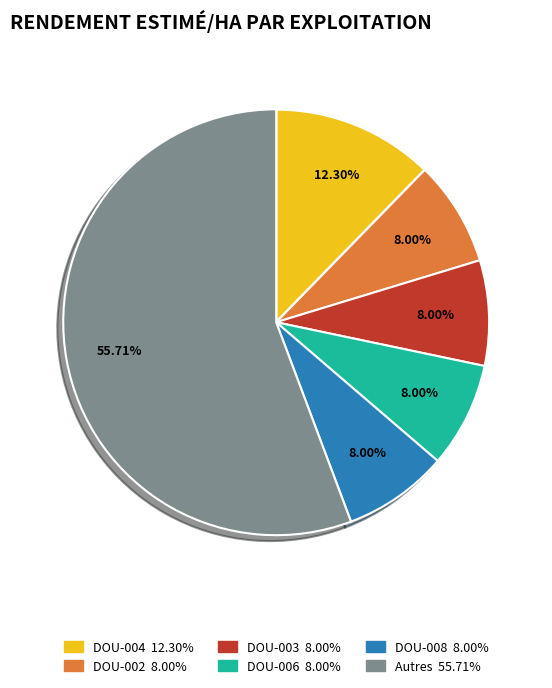

How many slices are in this pie chart?

6